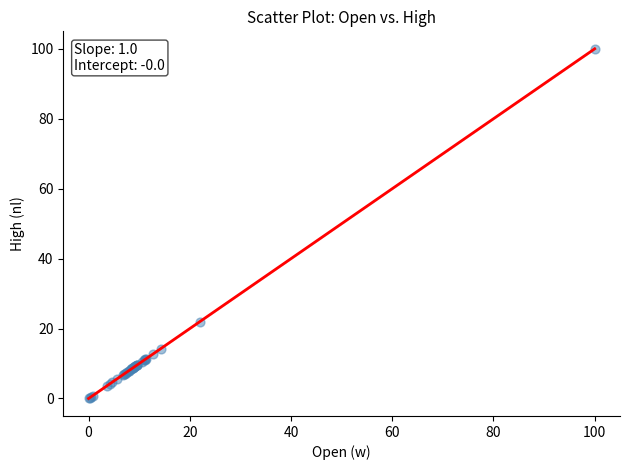

What Y value in the scatter plot is closest to 50?

21.9